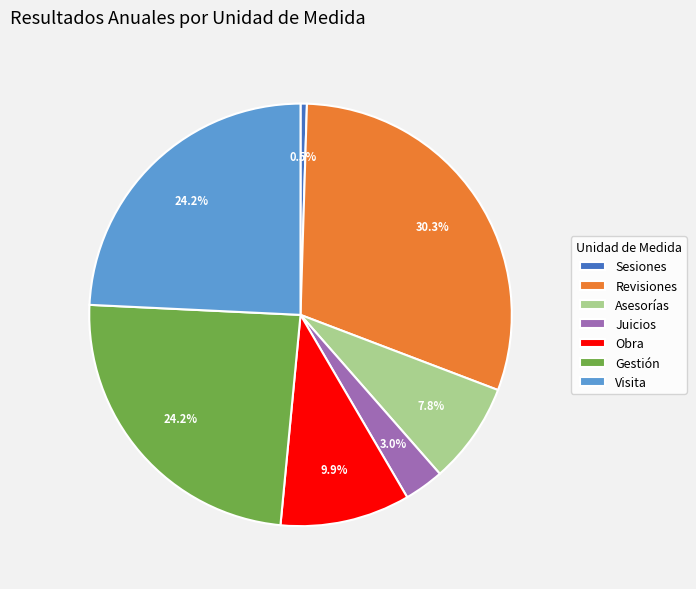

Between Juicios and Revisiones, which is larger?

Revisiones